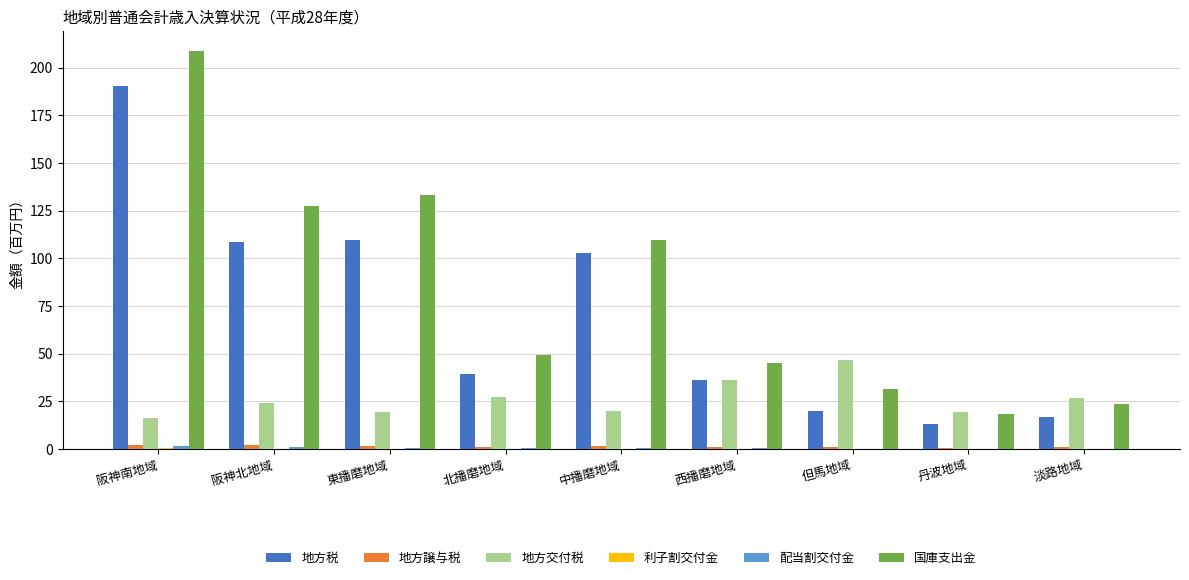

What is the sum of the 地方税 values at 東播磨地域 and 阪神南地域?

300.1